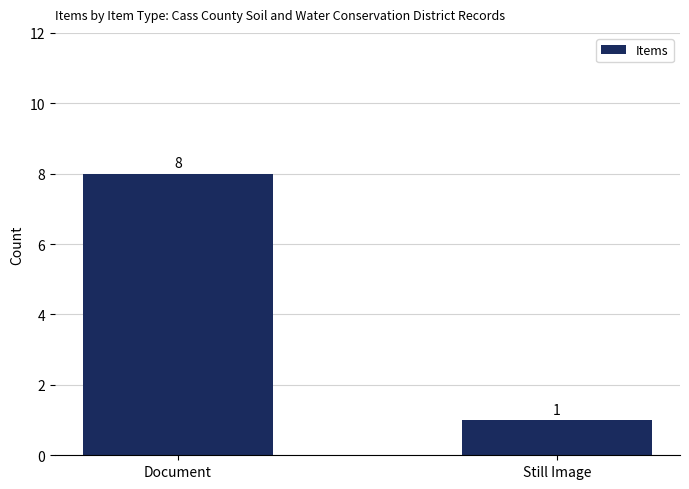

What is the ratio of the value at Still Image to the value at Document?

0.1